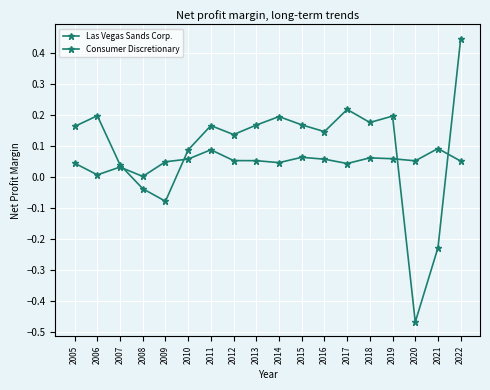

At 2008, list the series in order from smallest to largest.

Las Vegas Sands Corp., Consumer Discretionary